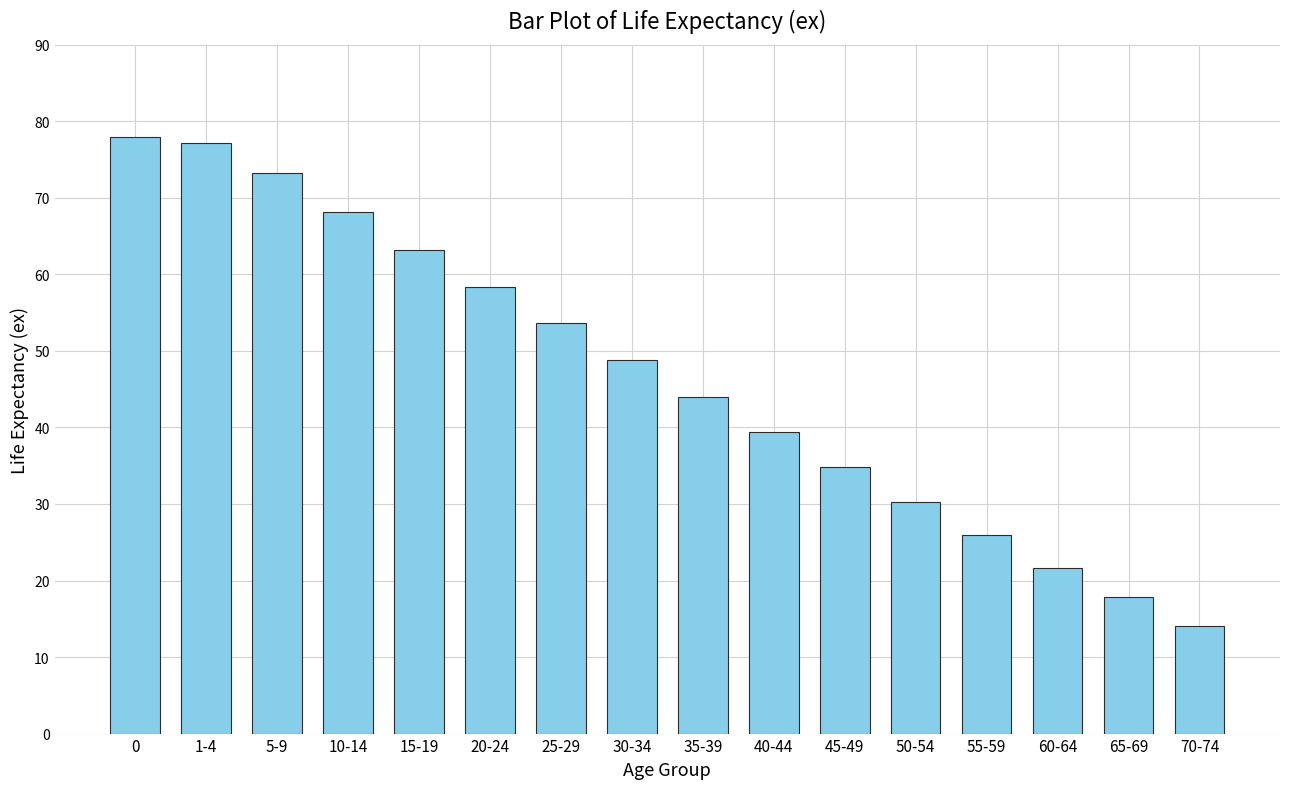

Which has a higher value, 55-59 or 65-69?

55-59